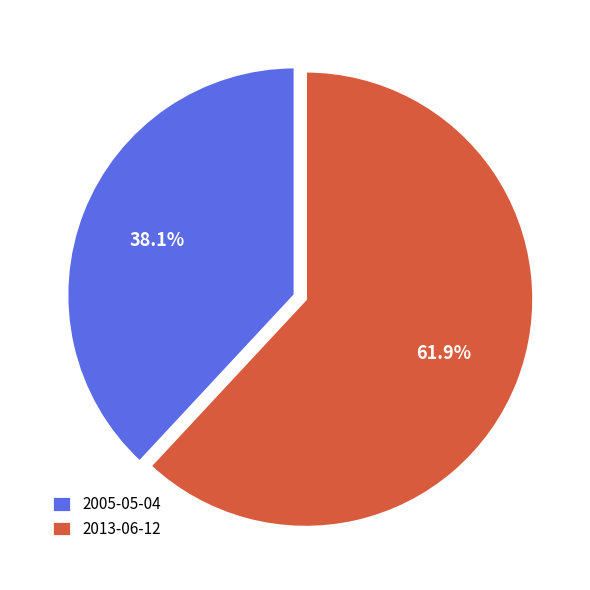

Combined, what portion of the pie is 2005-05-04 and 2013-06-12?

100.0%